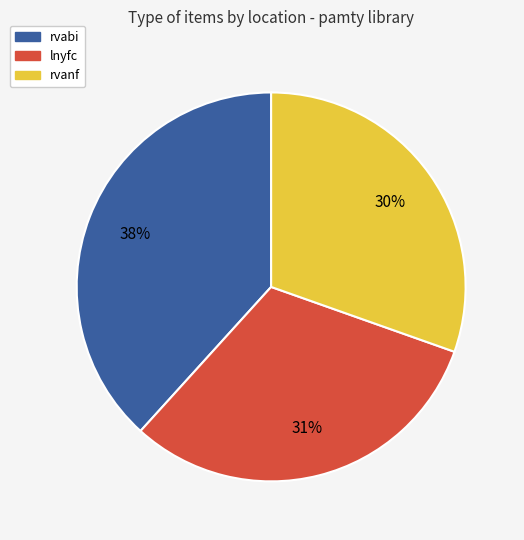

Is there any slice that represents more than half of the pie?

No